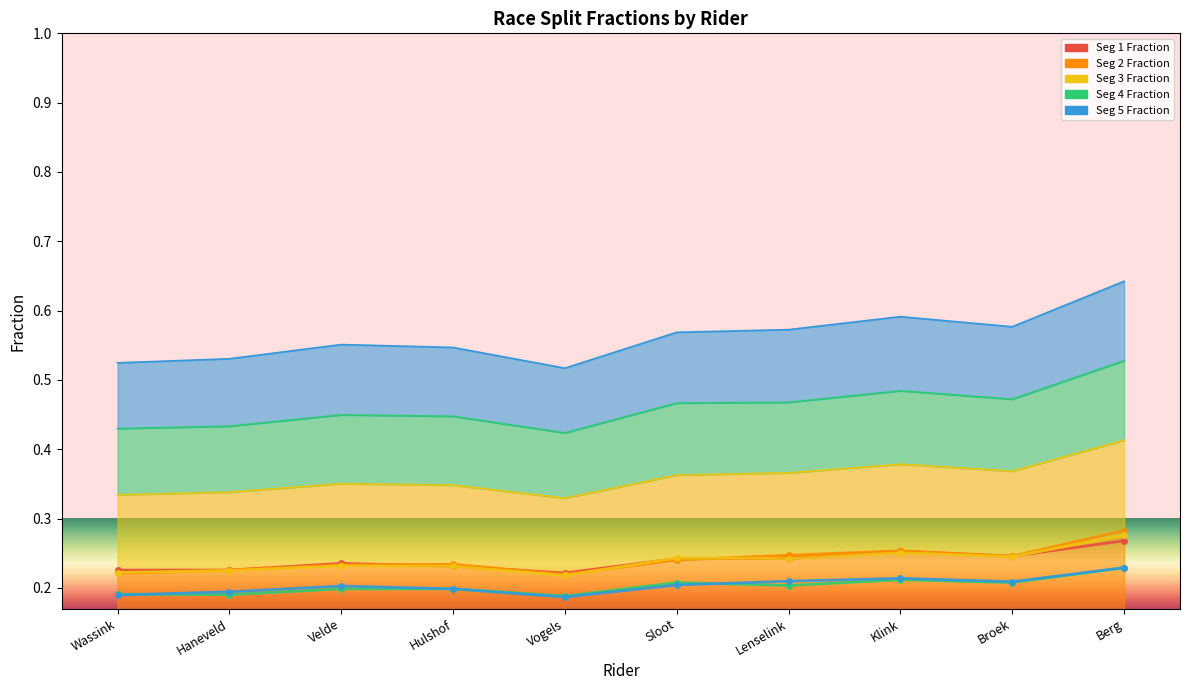

What is the spread (max minus min) of values at Berg?

0.1